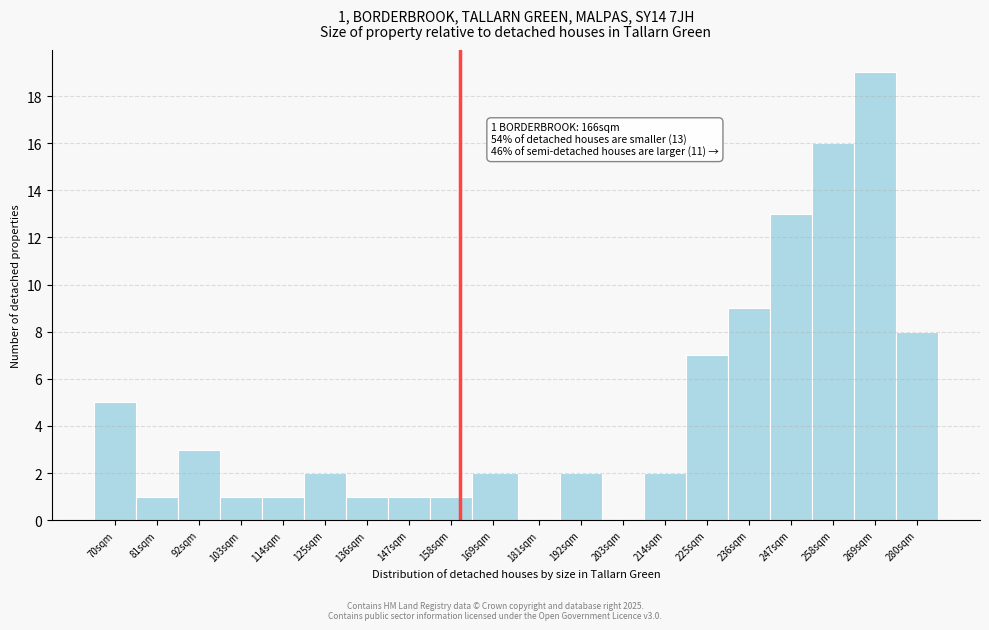

Reading left to right, transcribe all the data shown in this chart.

70sqm=5	81sqm=1	92sqm=3	103sqm=1	114sqm=1	125sqm=2	136sqm=1	147sqm=1	158sqm=1	169sqm=2	181sqm=0	192sqm=2	203sqm=0	214sqm=2	225sqm=7	236sqm=9	247sqm=13	258sqm=16	269sqm=19	280sqm=8